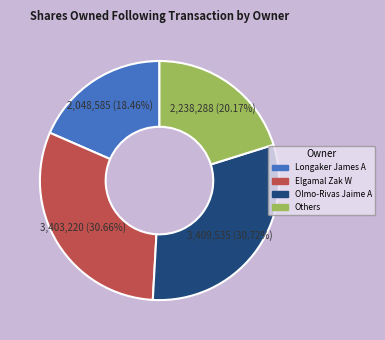

Does any single category account for the majority?

No